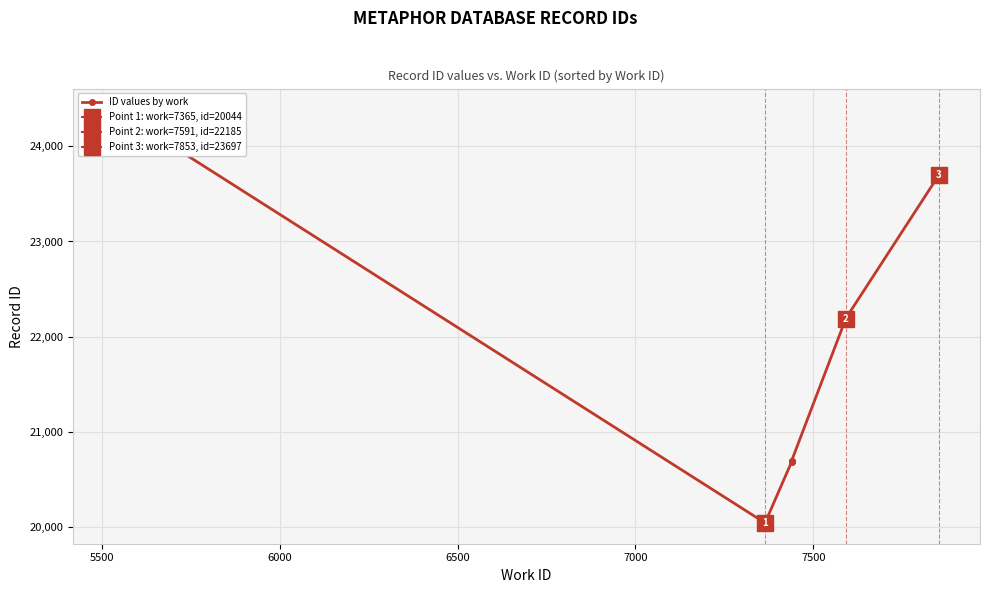

True or false: the data shows 37013 at 8000.

False